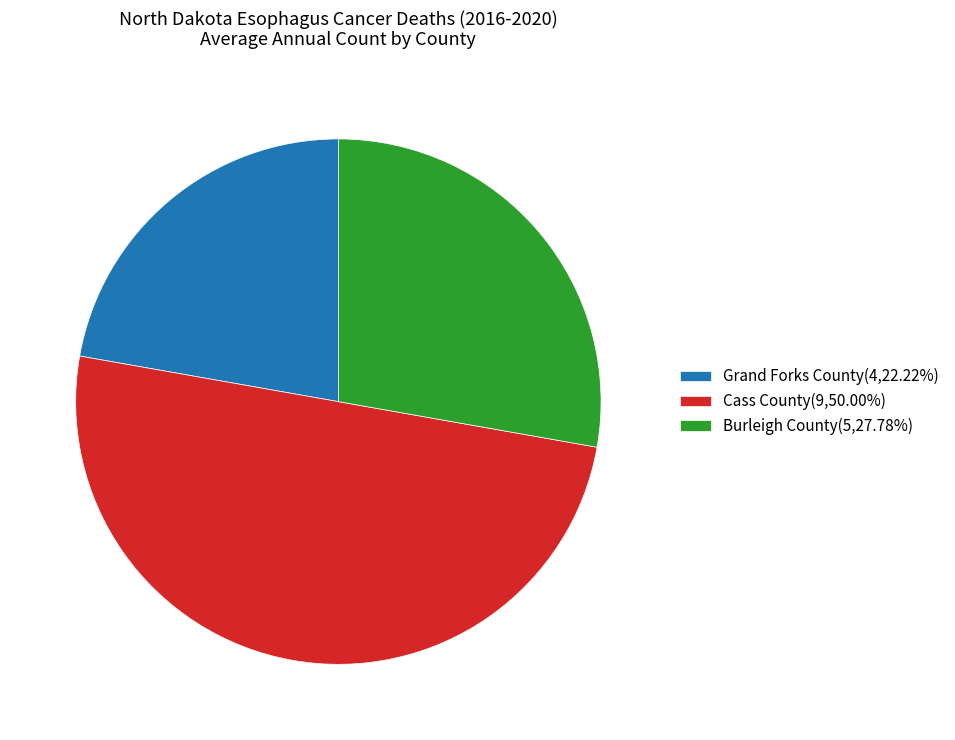

Rank the categories by value from lowest to highest.

Grand Forks County, Burleigh County, Cass County